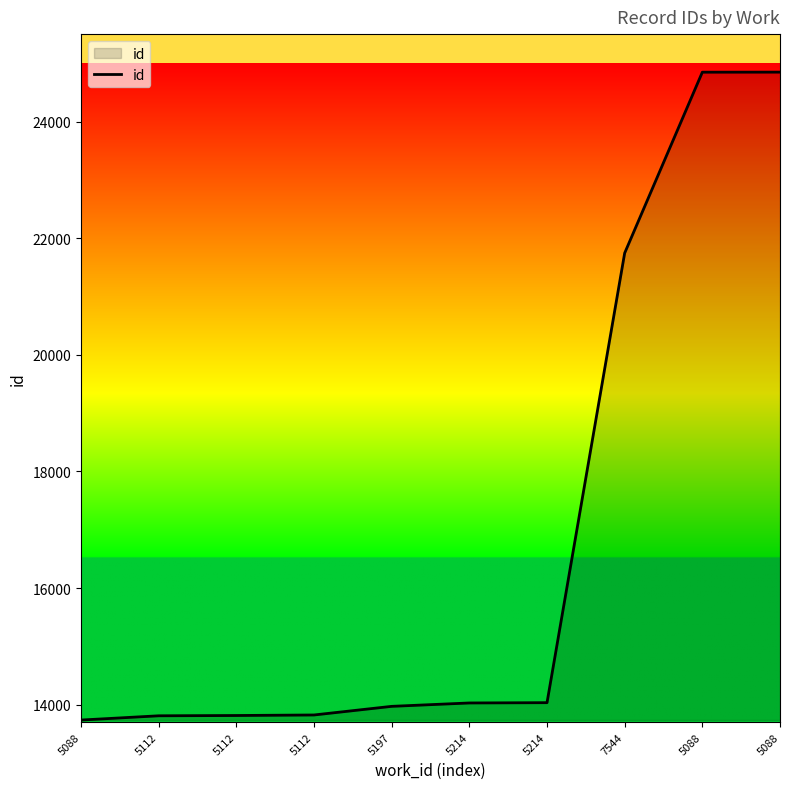

Reading left to right, extract all data points from this chart.

13736	13809	13814	13823	13971	14029	14034	21745	24847	24848